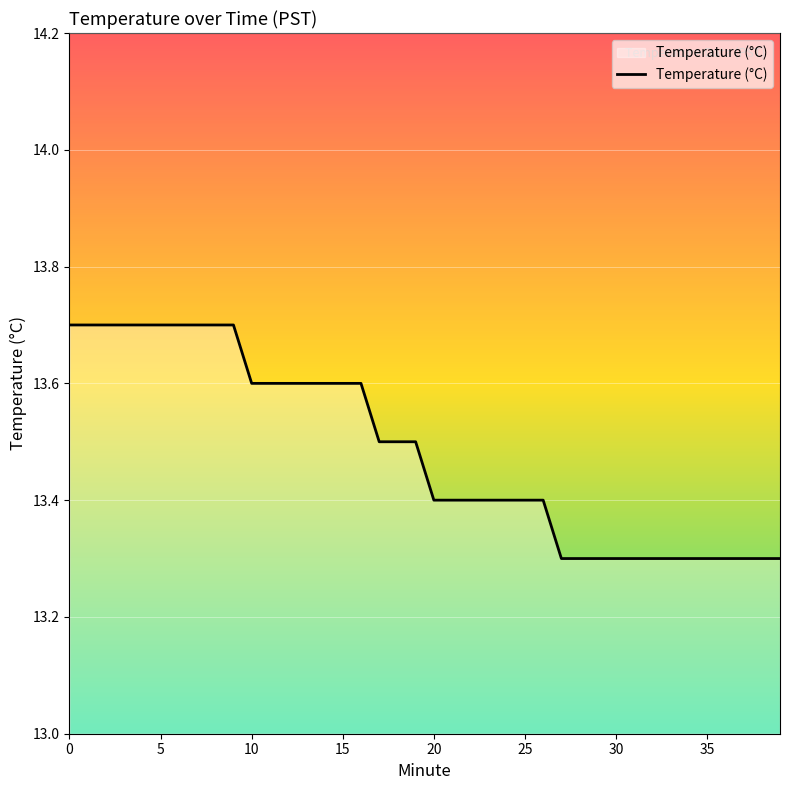

What is the greatest value displayed?

13.7